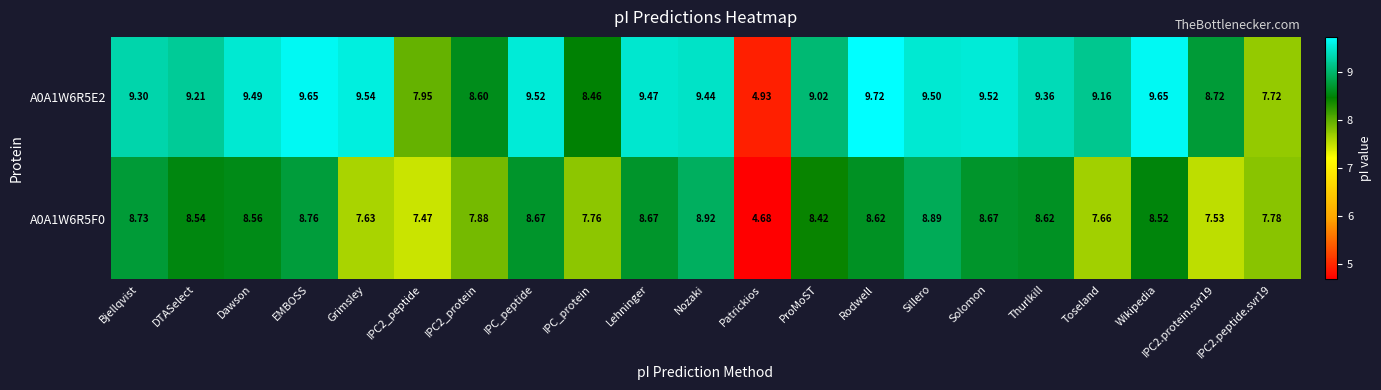

Which category has the highest value in the A0A1W6R5F0 series?

Nozaki